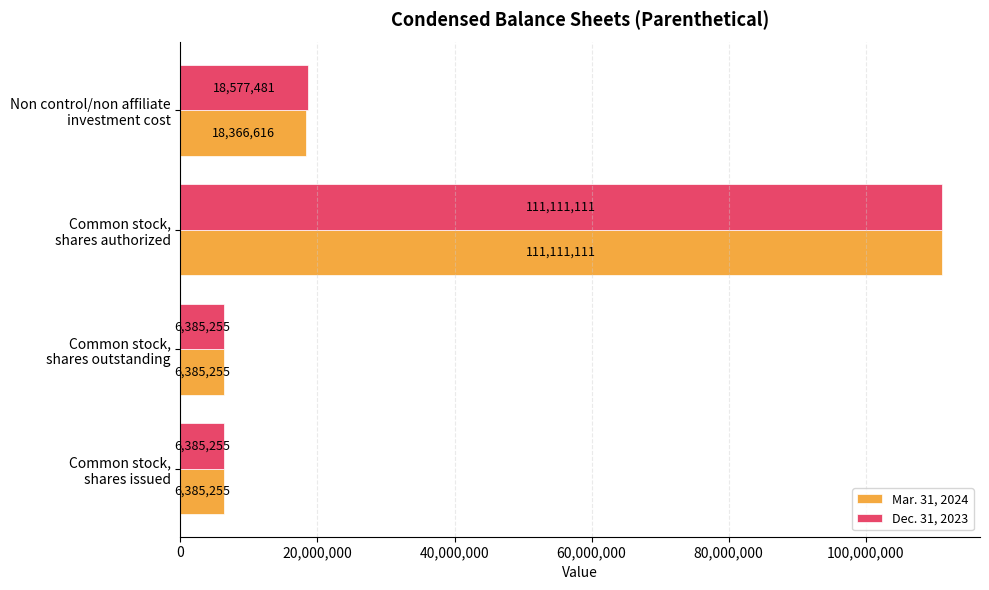

What is the difference between the second highest and minimum values in the Mar. 31, 2024 series?

11981361